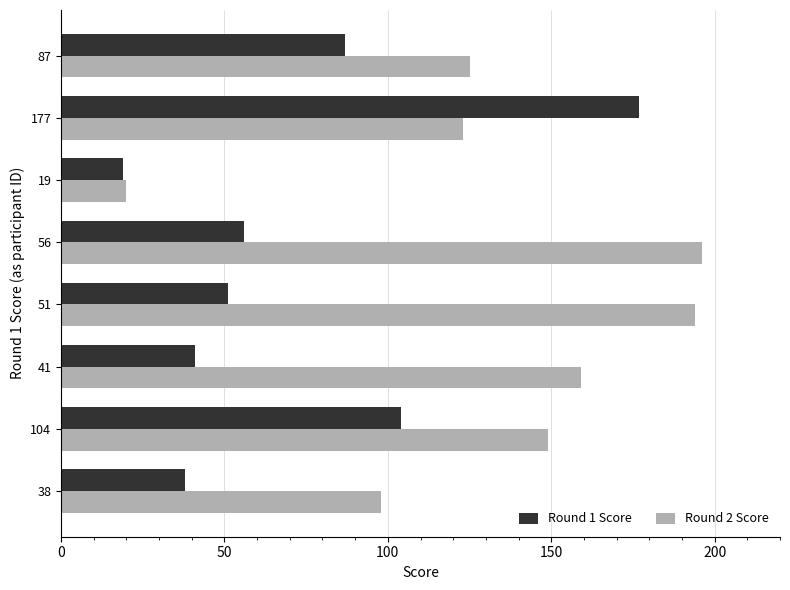

At which label is Round 2 Score closest to 108?

38